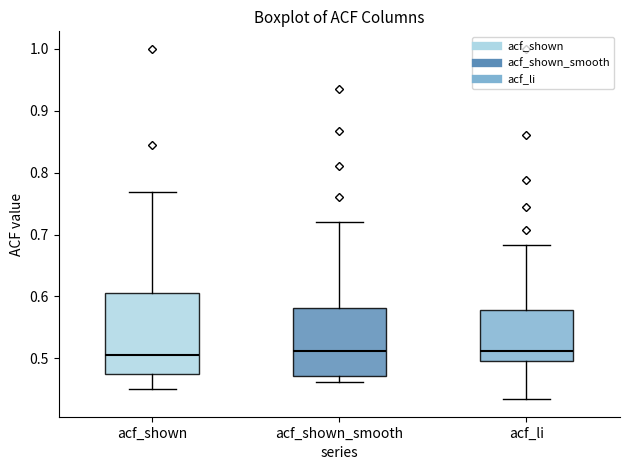

Comparing the boxes themselves (not the whiskers), which one is the tallest?

acf_shown